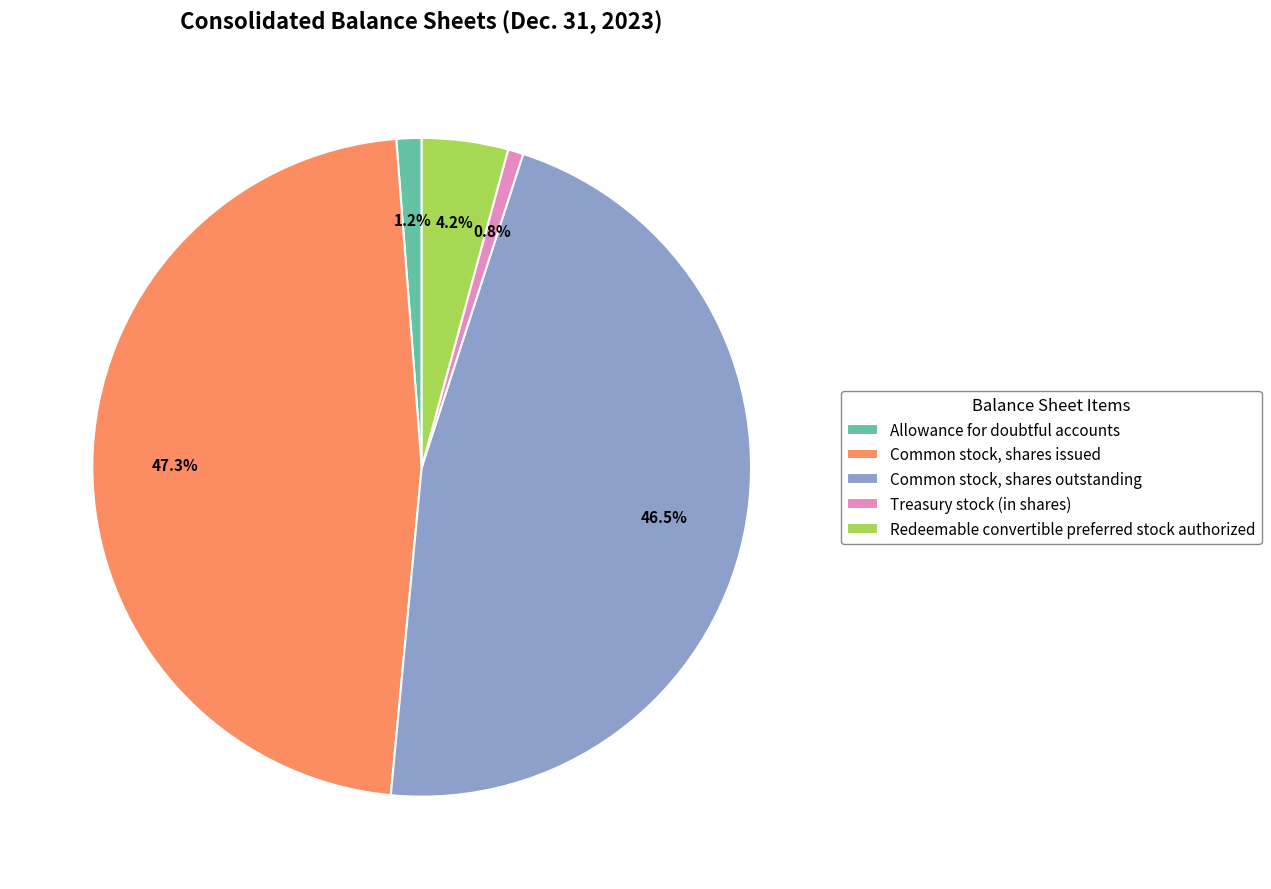

To the nearest percent, what percentage of the pie is Common stock, shares issued?

47%